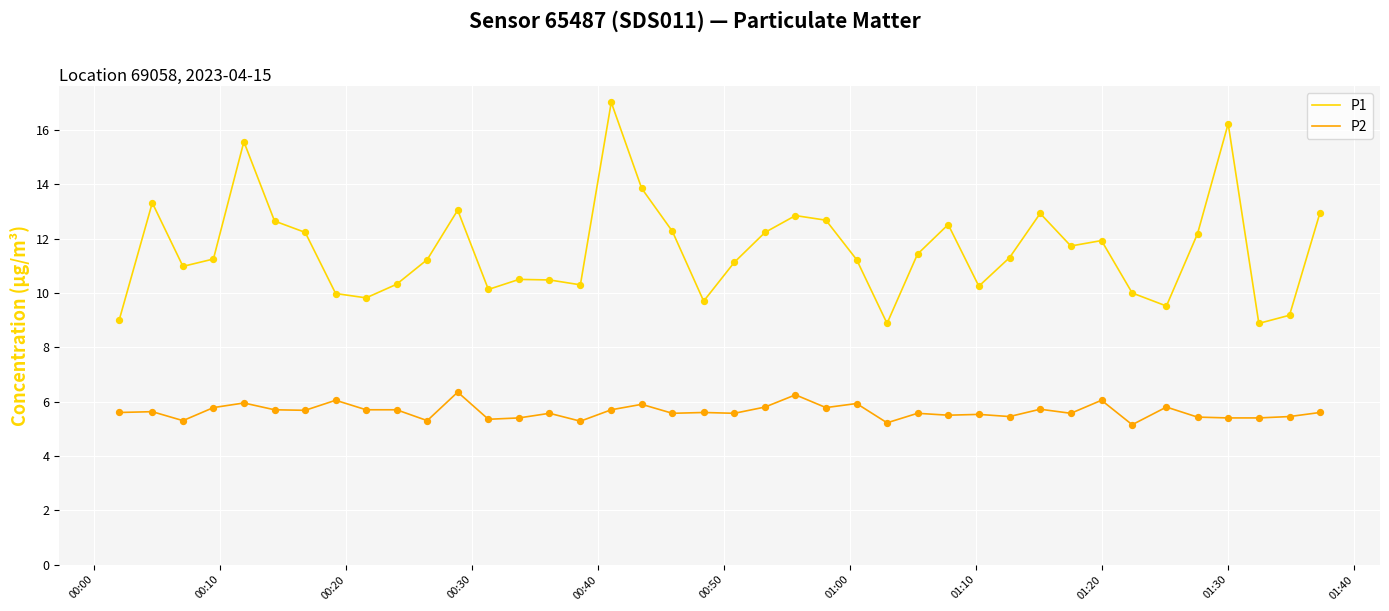

Which series has the largest range (max minus min)?

P1